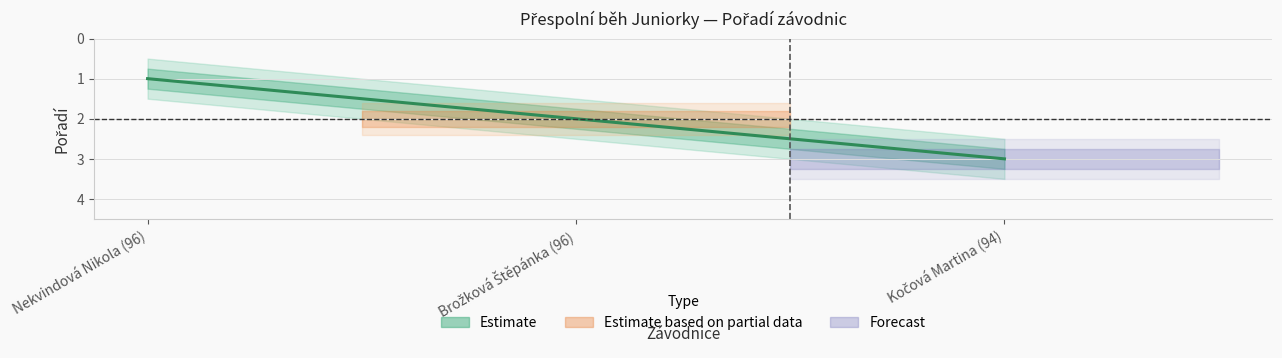

What is the change in value from Brožková Štěpánka (96) to Kočová Martina (94)?

+1